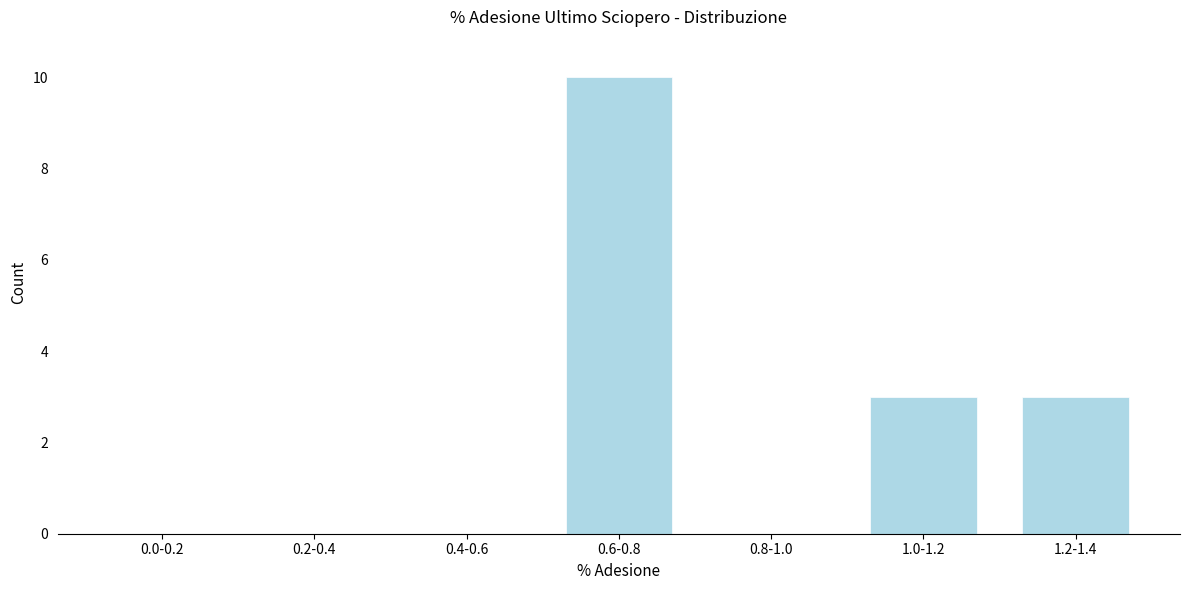

Reading left to right, extract all data points from this chart.

0.0-0.2=0	0.2-0.4=0	0.4-0.6=0	0.6-0.8=10	0.8-1.0=0	1.0-1.2=3	1.2-1.4=3